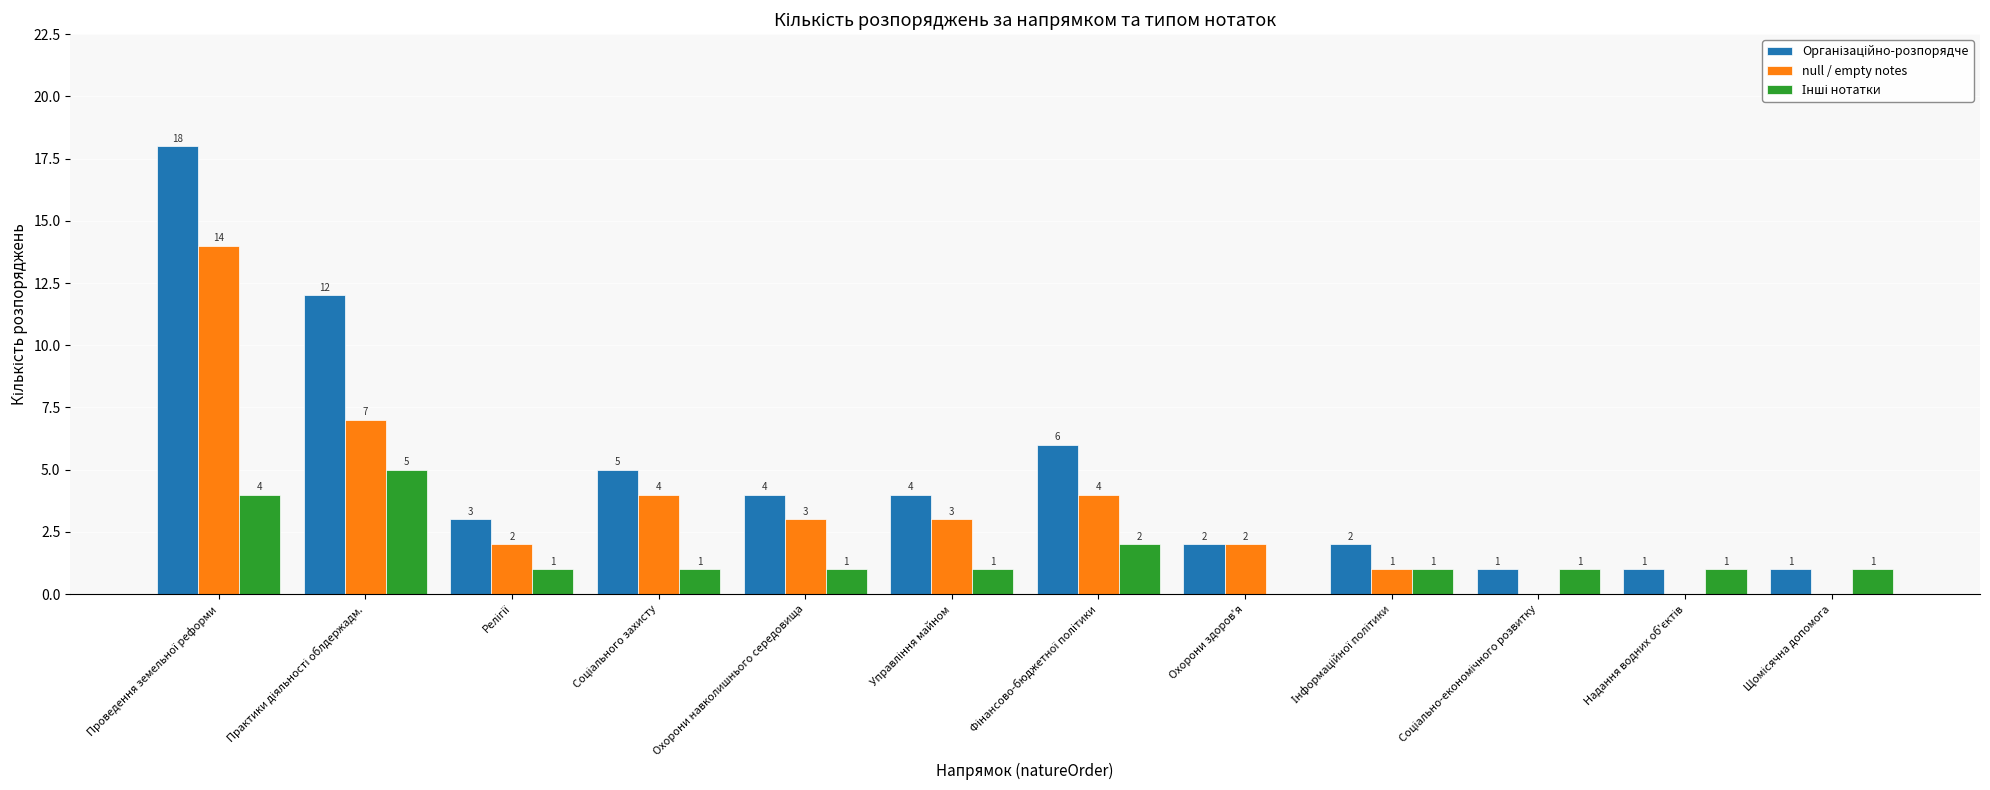

What is the maximum value shown in the chart?

18